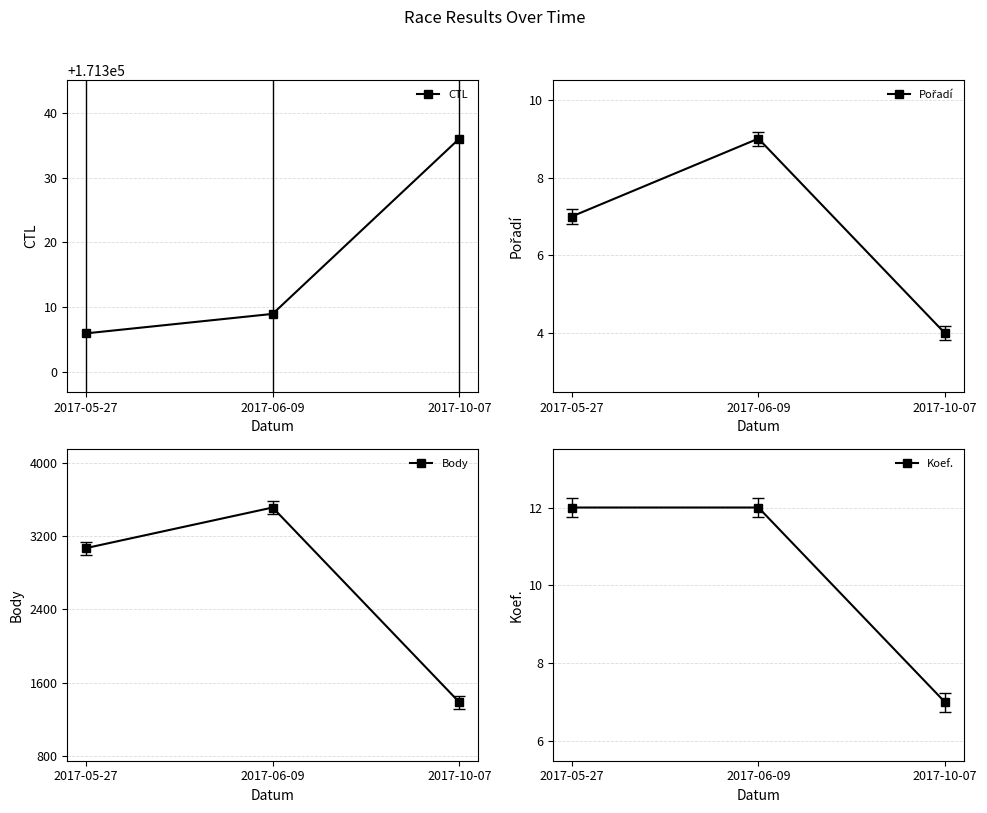

How many lines are shown in the chart?

4